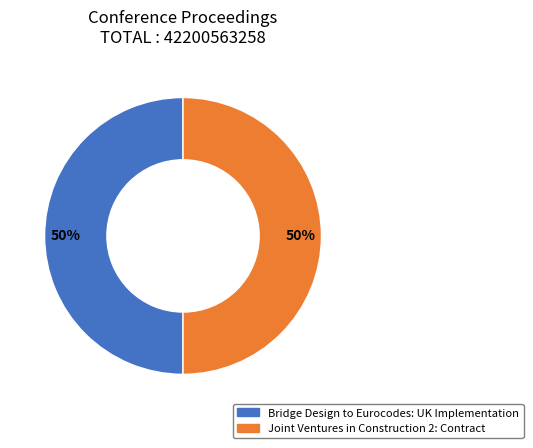

To the nearest percent, what is the average slice percentage?

50%